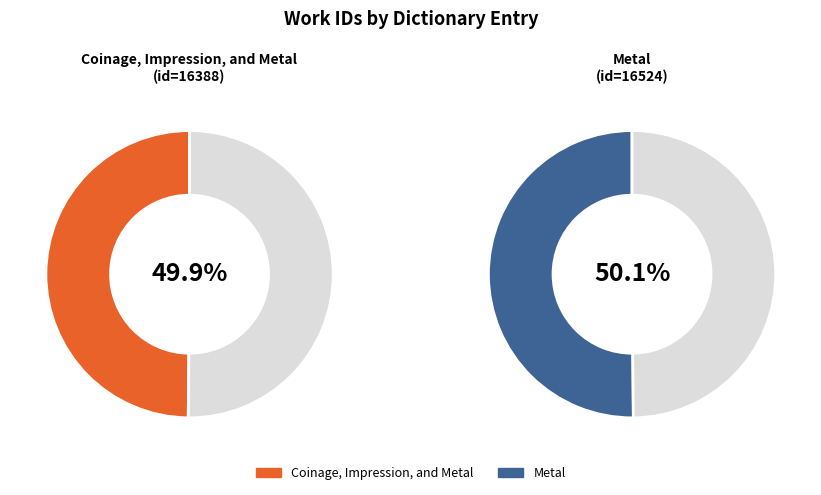

Is Coinage, Impression, and Metal the majority of the pie?

No